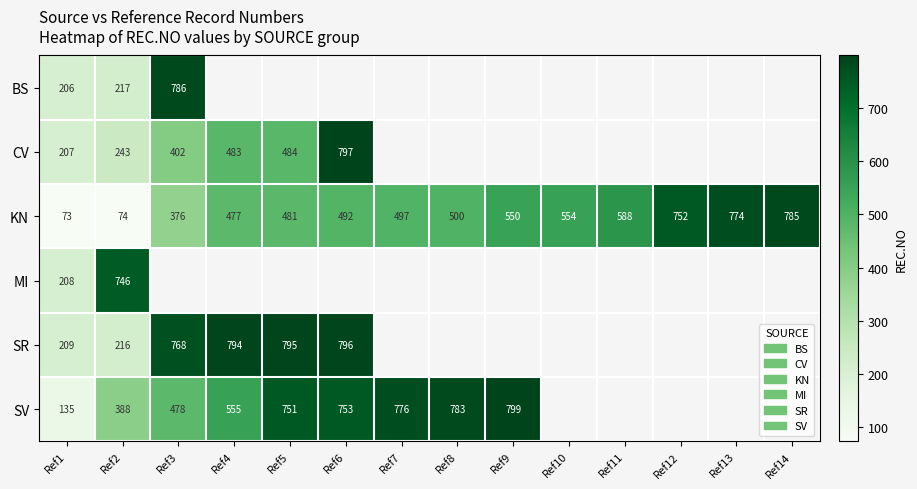

What is the smallest value displayed?

73.0